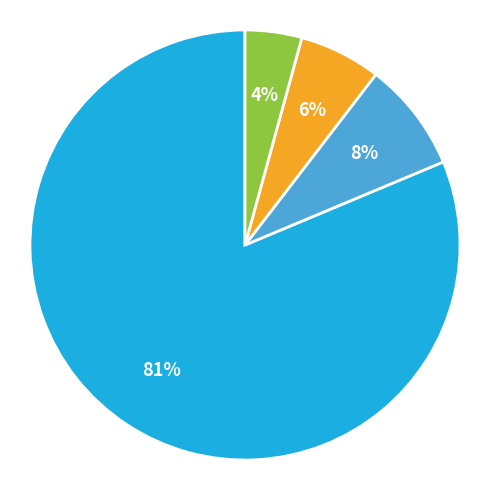

To the nearest percent, what is the average slice percentage?

25%